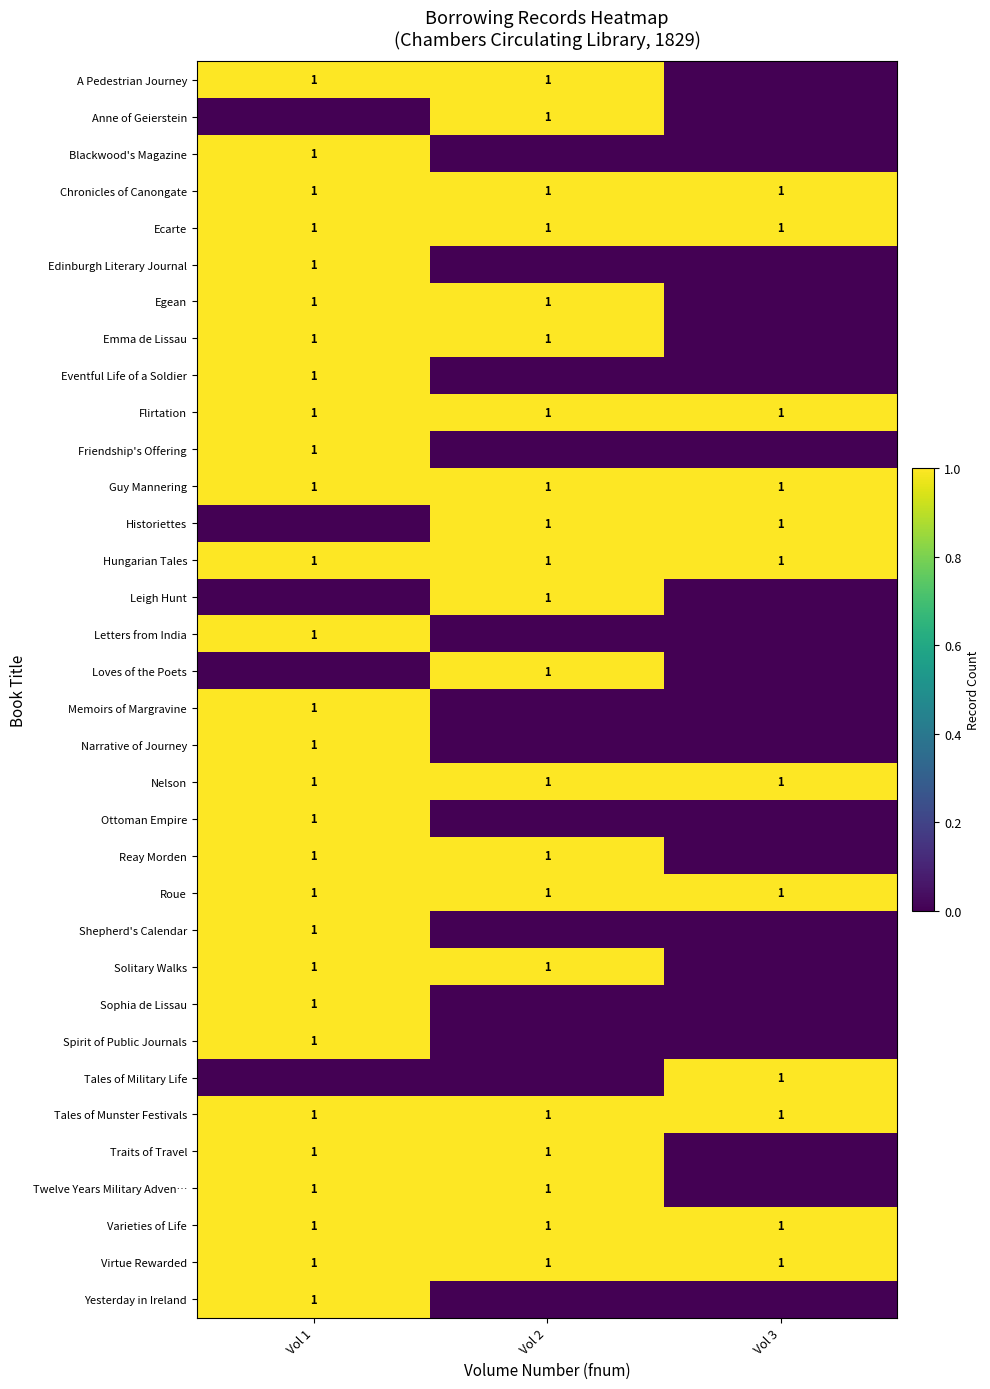

The value of Nelson at Vol 1 is 1. True or false?

True